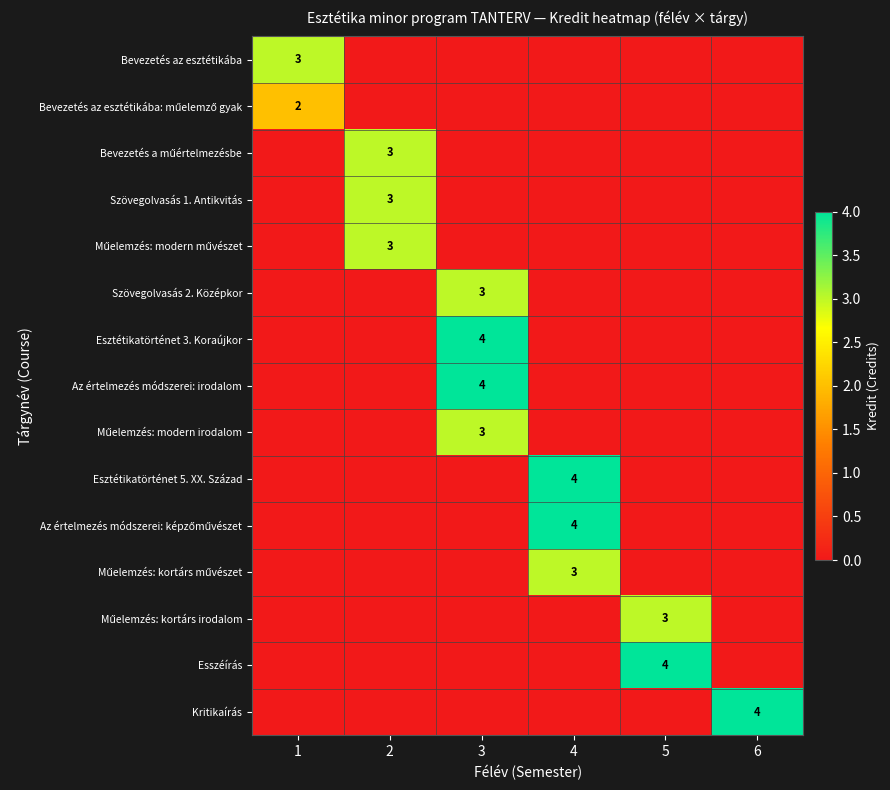

How many distinct data groups are displayed?

15